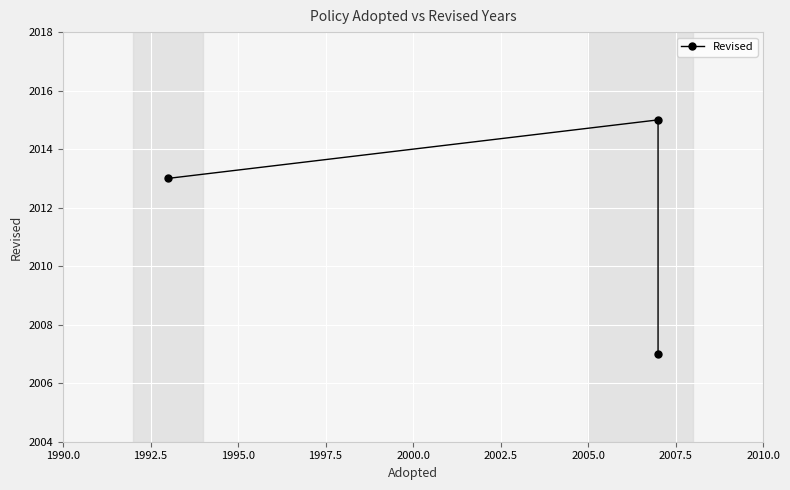

How many values are between 2007 and 2015?

3